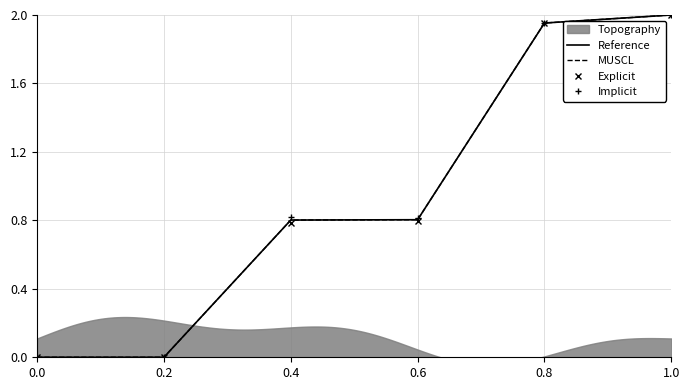

True or false: Explicit has more than 1 points higher than both neighbors.

False